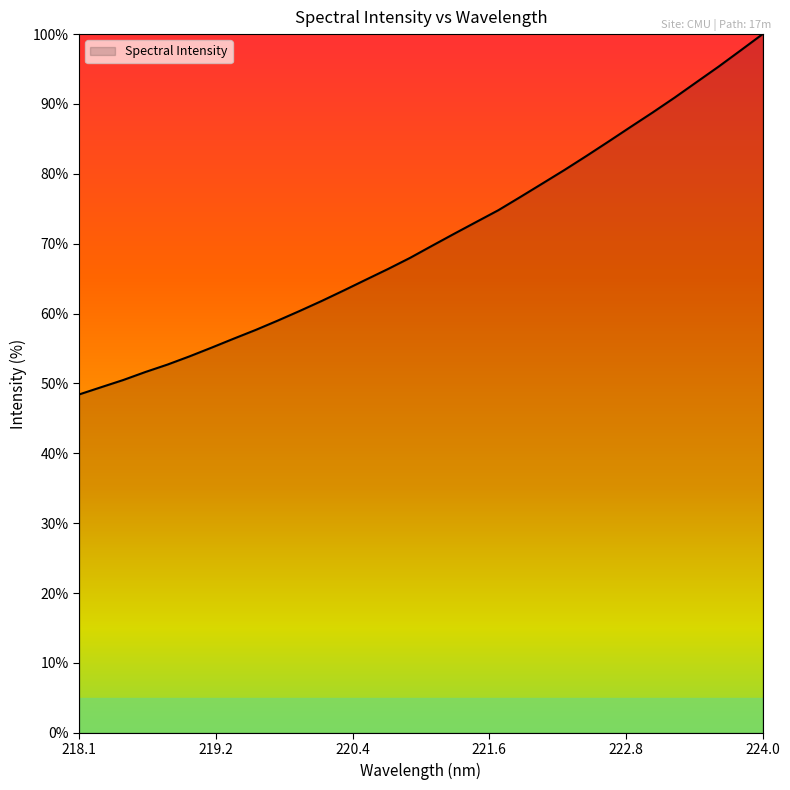

What is the greatest value displayed?

100.0